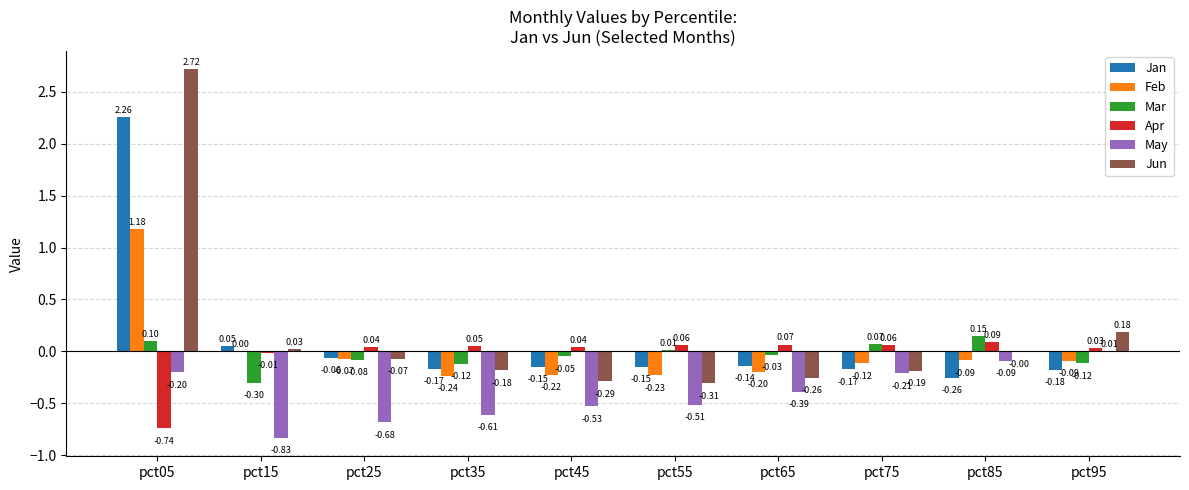

At which category is the sum across all series the highest?

pct05